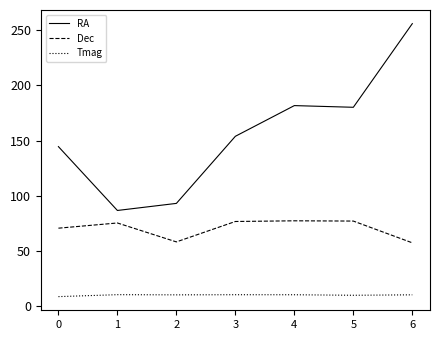

Which series has the widest spread of values?

RA